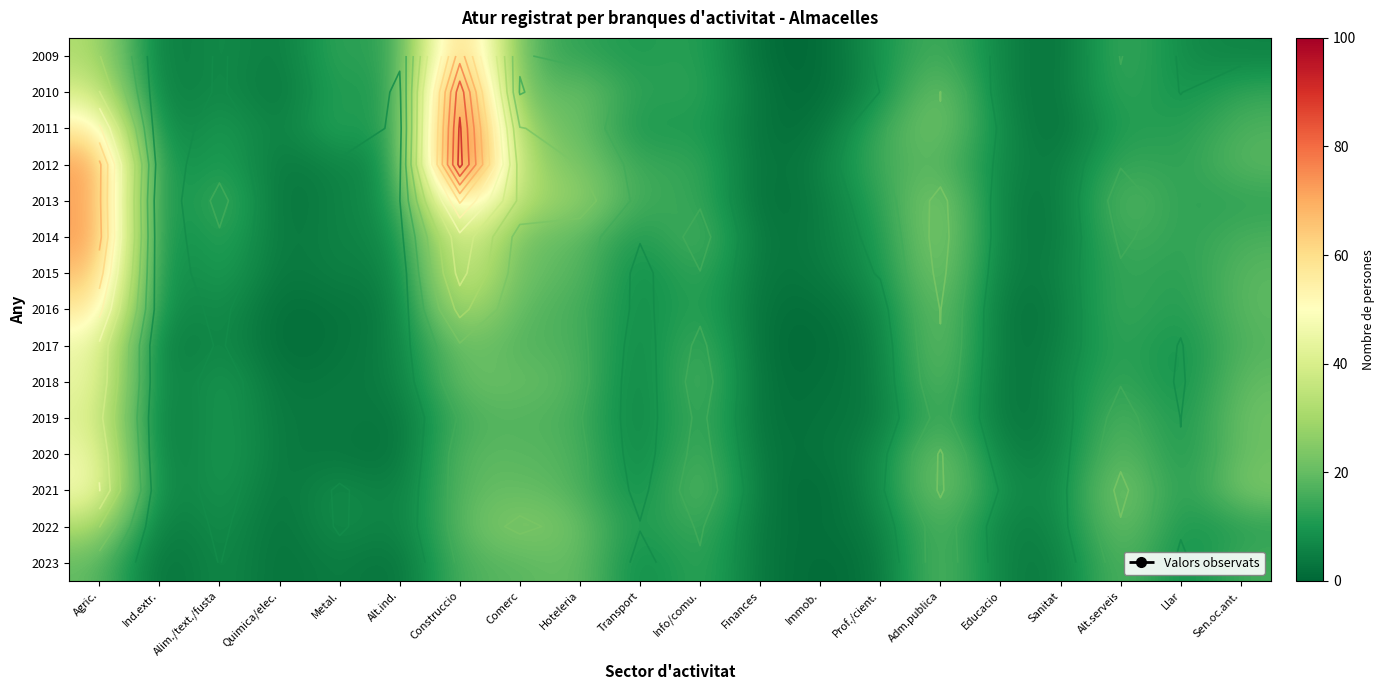

At which label does 2023 first exceed 6?

Agric.